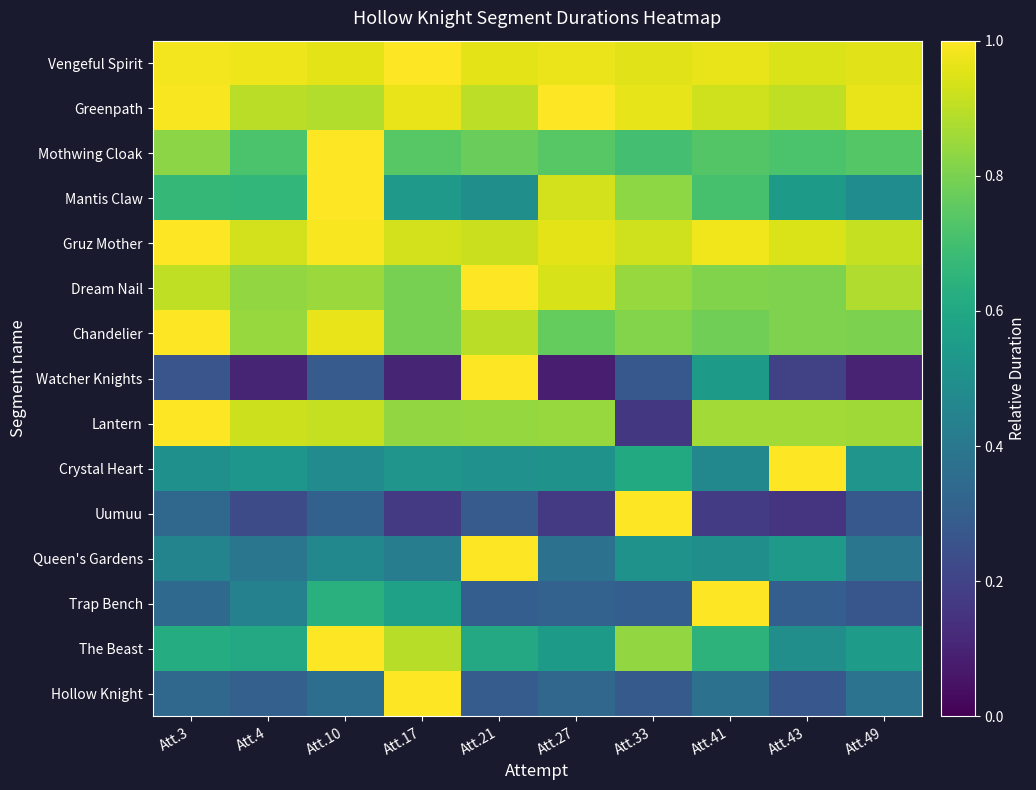

At which category does the chart reach its minimum across all series?

Att.27